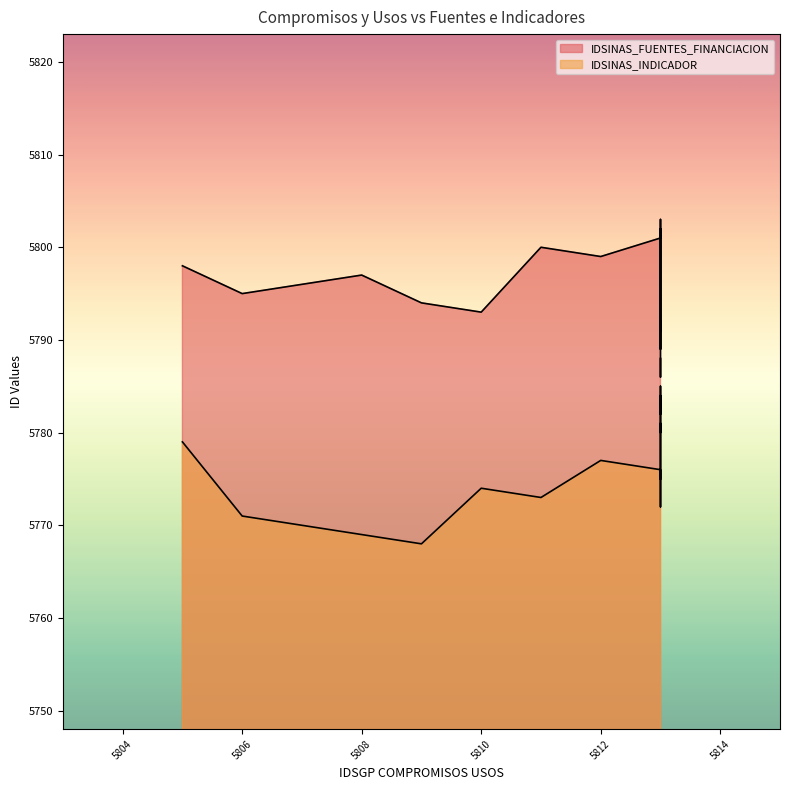

Reading left to right, what are all the values shown in this chart?

IDSINAS_FUENTES_FINANCIACION: 5798	5795	5796	5797	5794	5793	5800	5799	5801	5802	5791	5792	5789	5790	5803	5786	5787	5788
IDSINAS_INDICADOR: 5779	5771	5770	5769	5768	5774	5773	5777	5776	5772	5781	5780	5785	5783	5782	5784	5778	5775